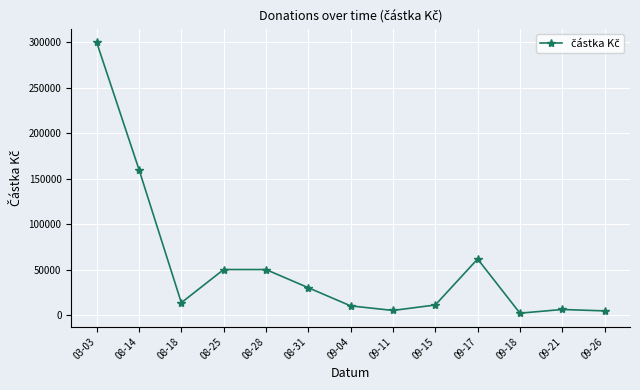

Is this an area chart (filled region under the line)?

No